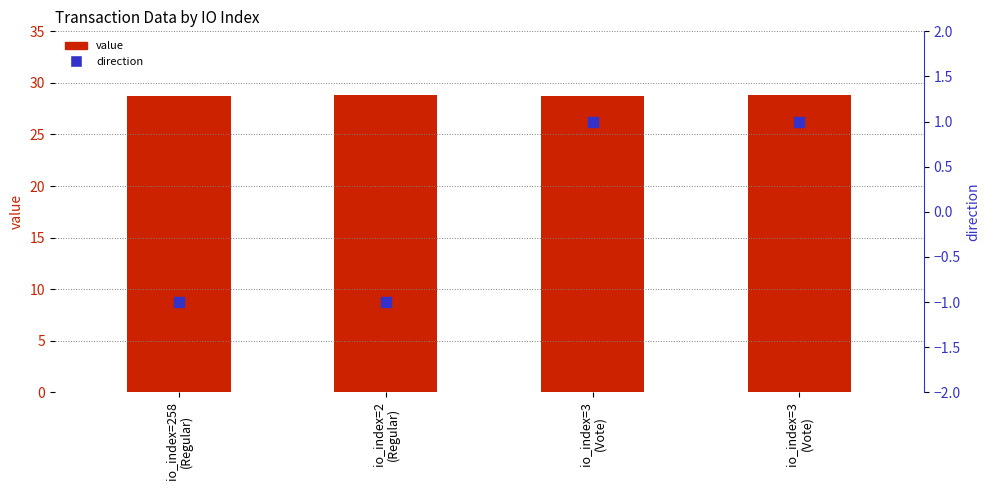

What is the total value across all series at io_index=2
(Regular)?

27.8